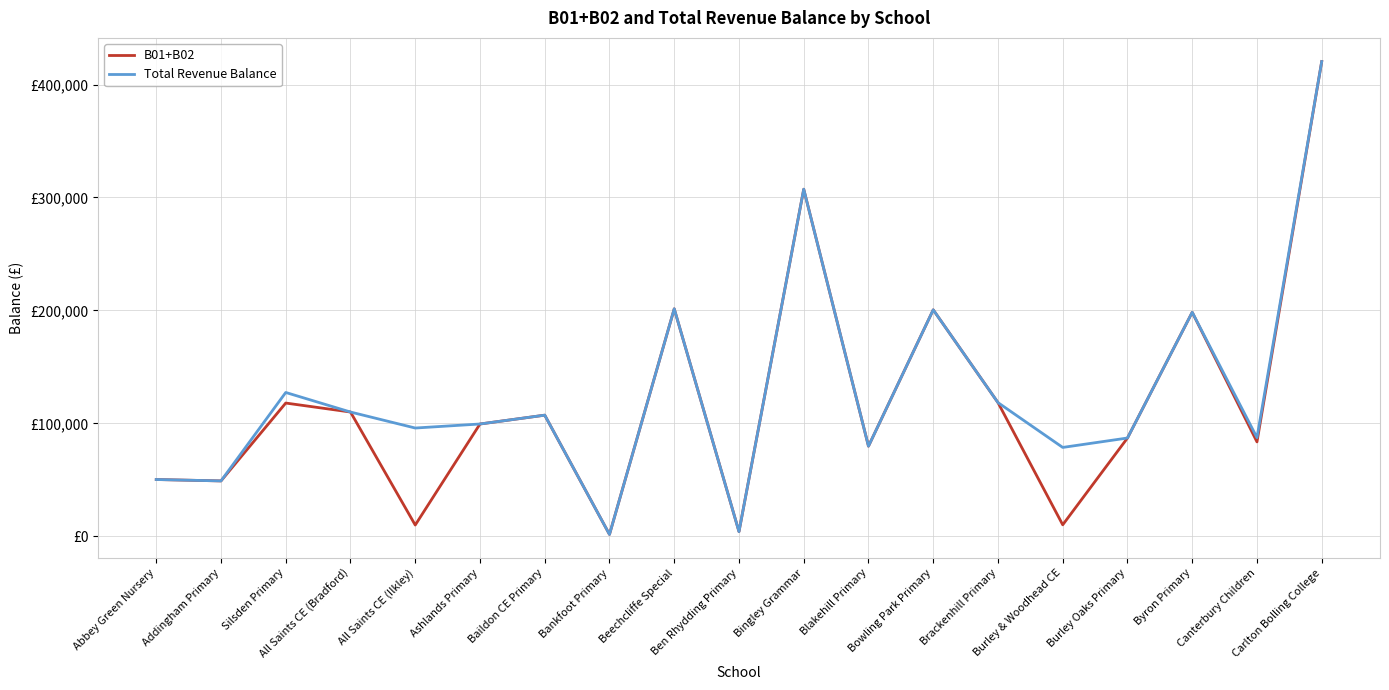

Where is Total Revenue Balance nearest to the value 211001?

Beechcliffe Special